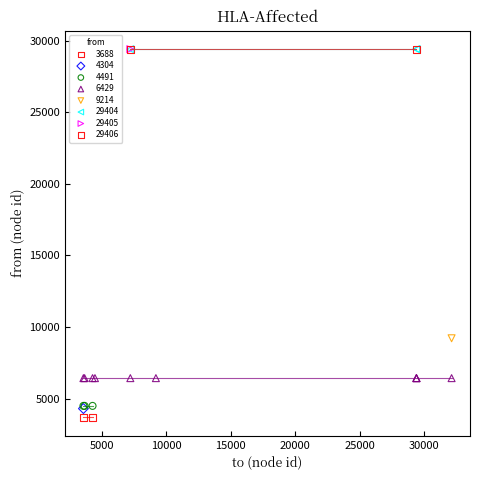

What are all the series names shown in the legend?

3688, 4304, 4491, 6429, 9214, 29404, 29405, 29406